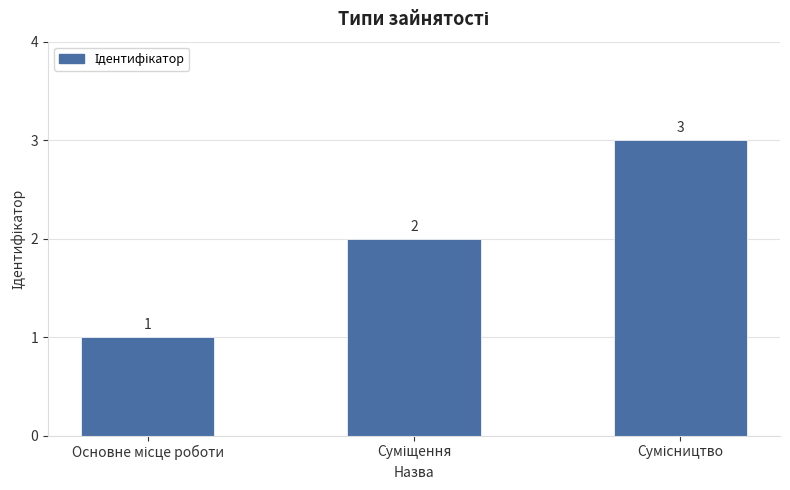

What is the value of the 2nd bar from the left?

2